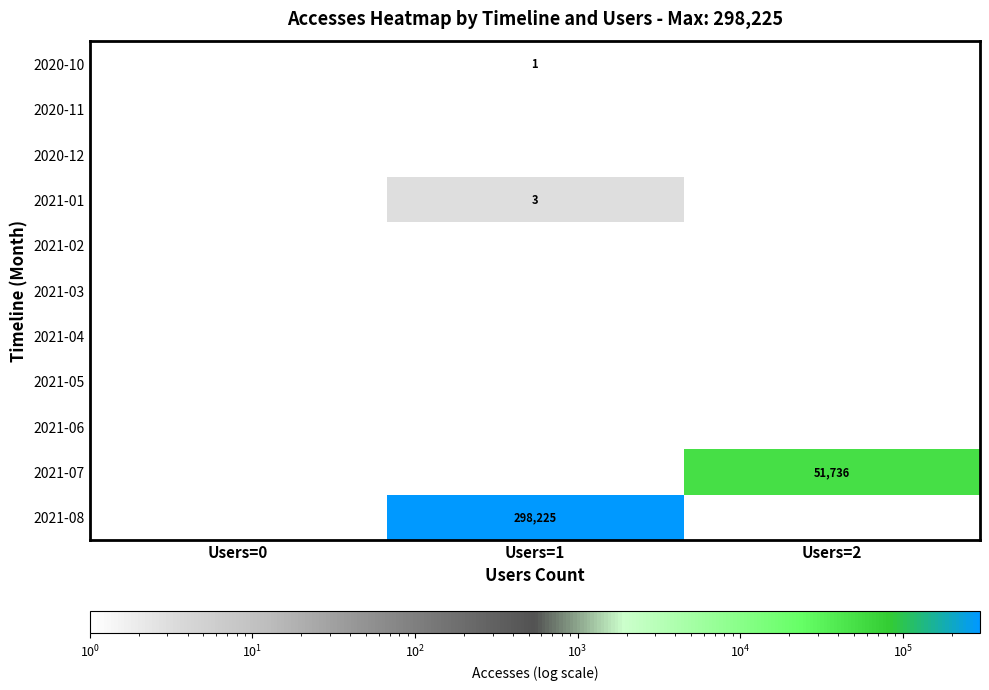

The value of 2021-08 at Users=1 is 298225. True or false?

True